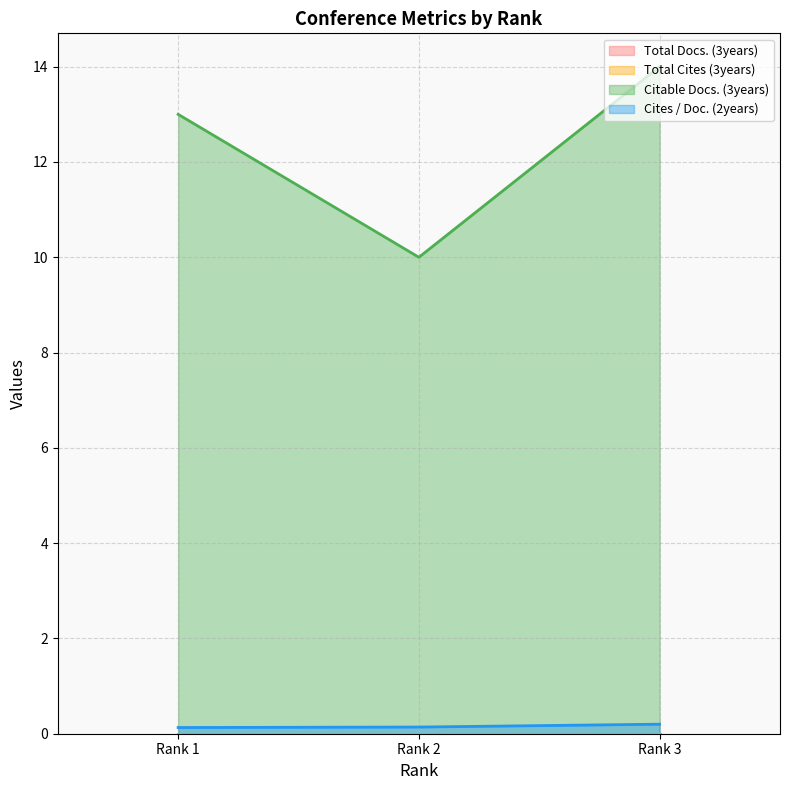

What is the difference between the maximum and second lowest values in the Cites / Doc. (2years) series?

0.1